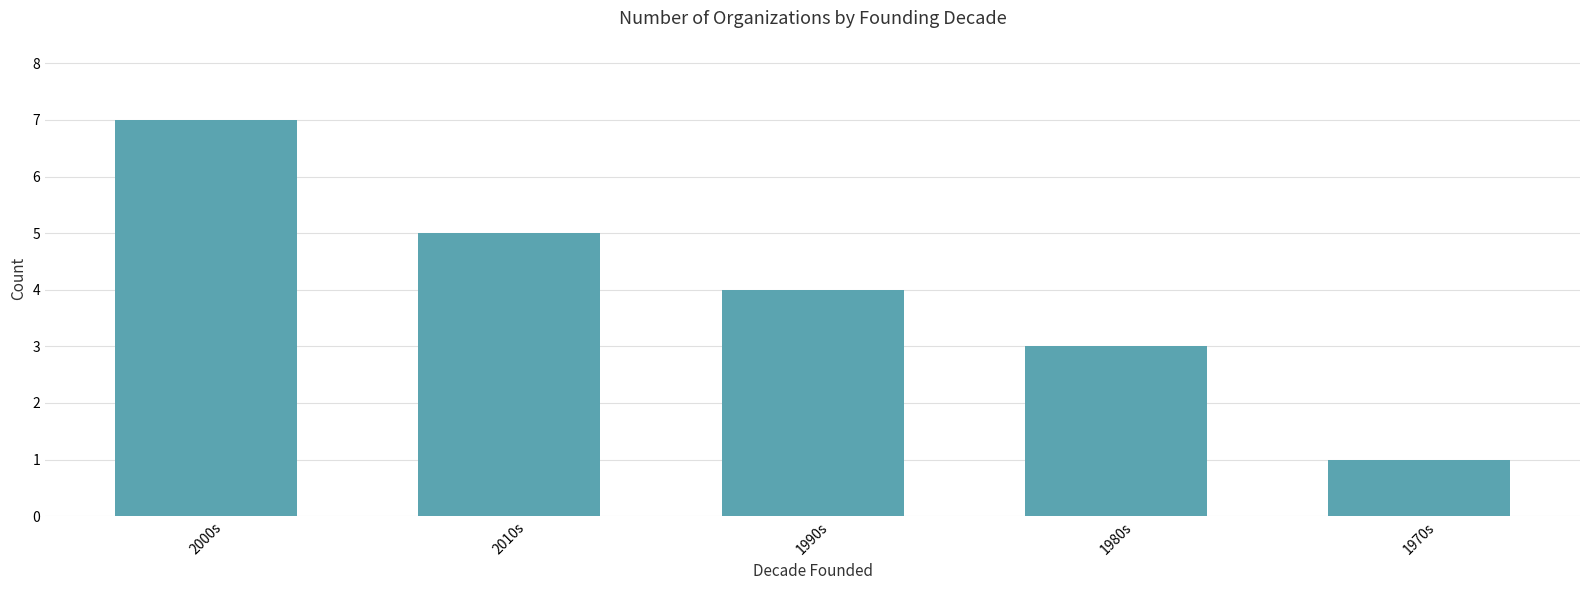

How many values are below 4?

2